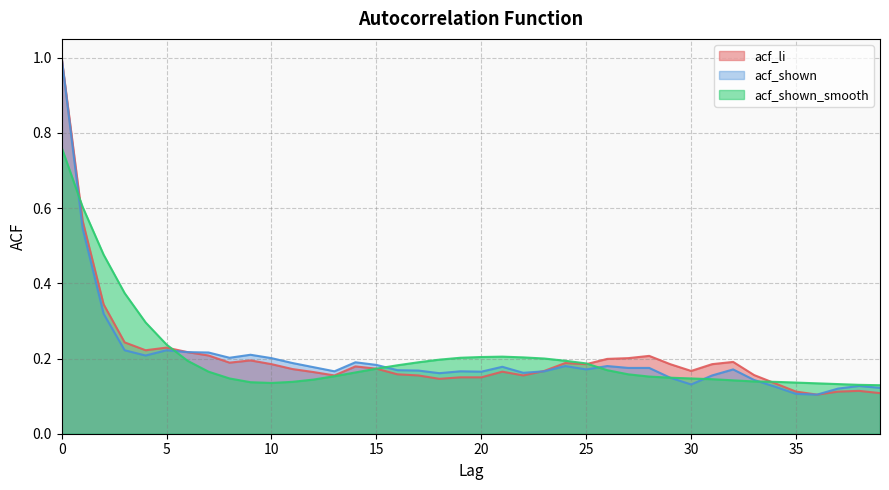

At 24, list the series in order from smallest to largest.

acf_shown, acf_li, acf_shown_smooth